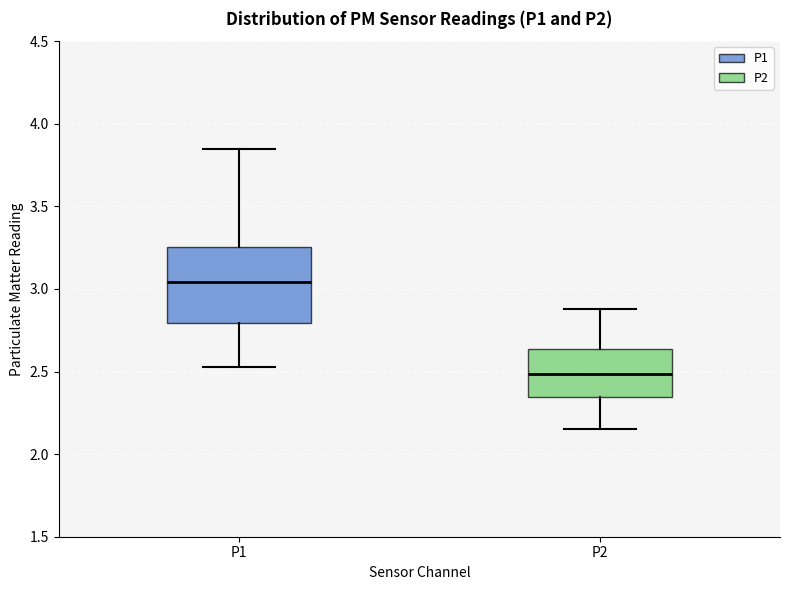

Where does the upper whisker of the box for P1 end on the y-axis? The values are not printed on the chart, so give them approximately, as read against the axis.

3.85